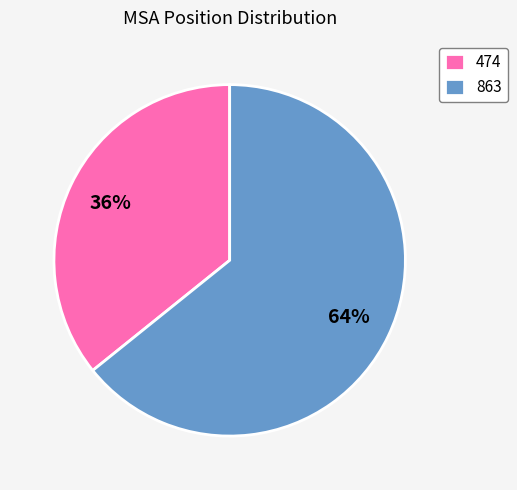

Count the number of slices in the pie.

2